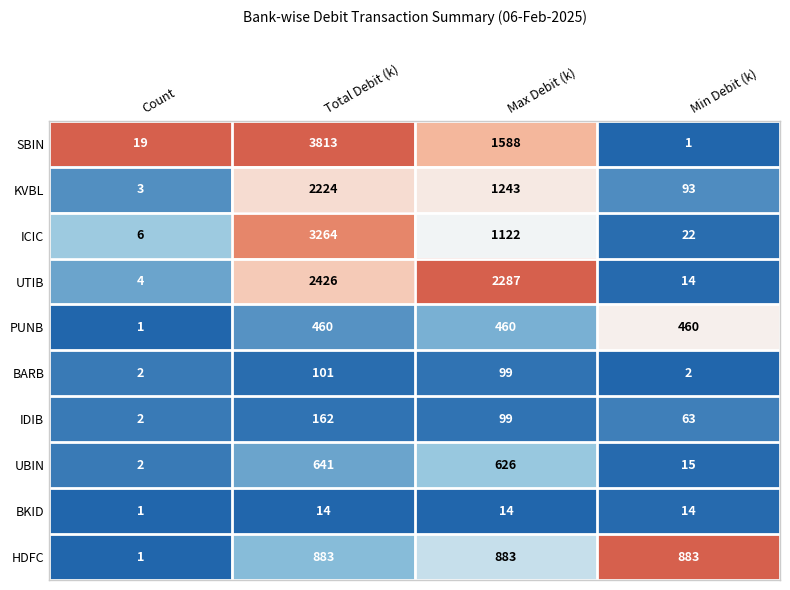

What is the total value across all series at Min Debit (k)?

1567